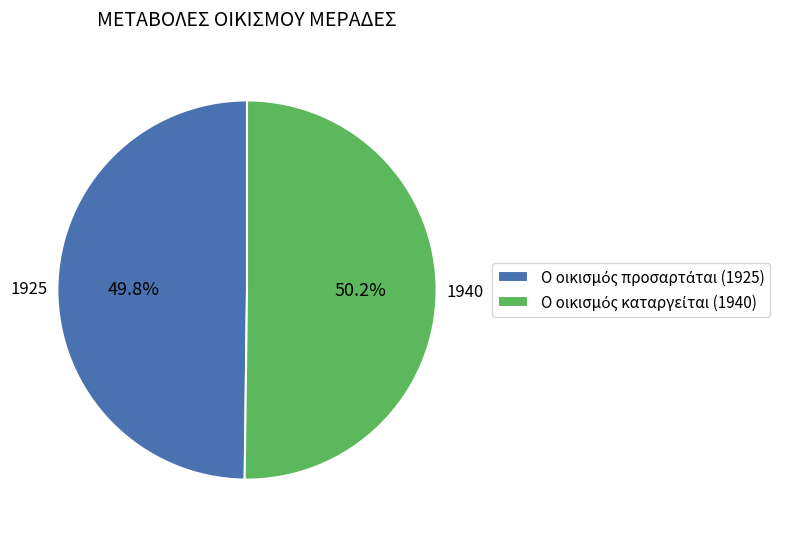

Is there a majority slice in this chart?

Yes